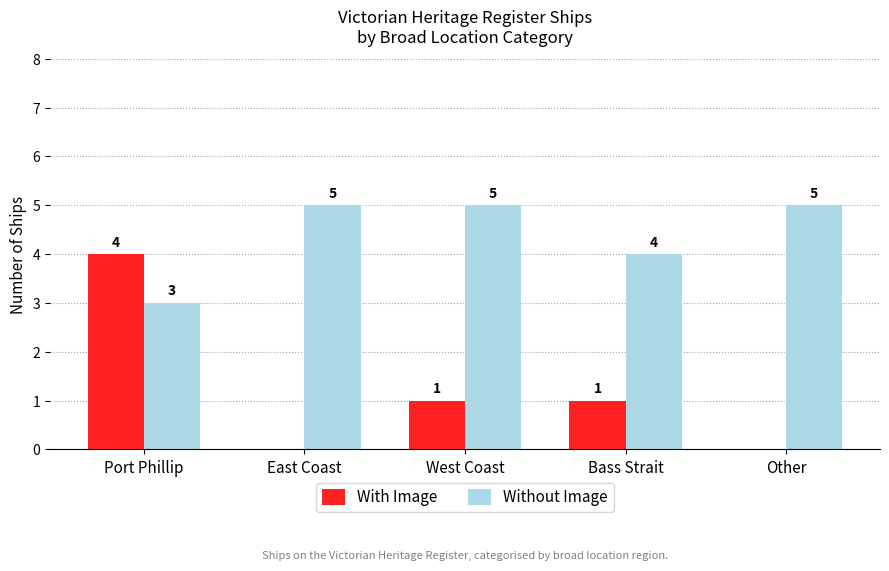

Reading left to right, list all the values displayed in this chart.

With Image: Port Phillip=4	East Coast=0	West Coast=1	Bass Strait=1	Other=0
Without Image: Port Phillip=3	East Coast=5	West Coast=5	Bass Strait=4	Other=5